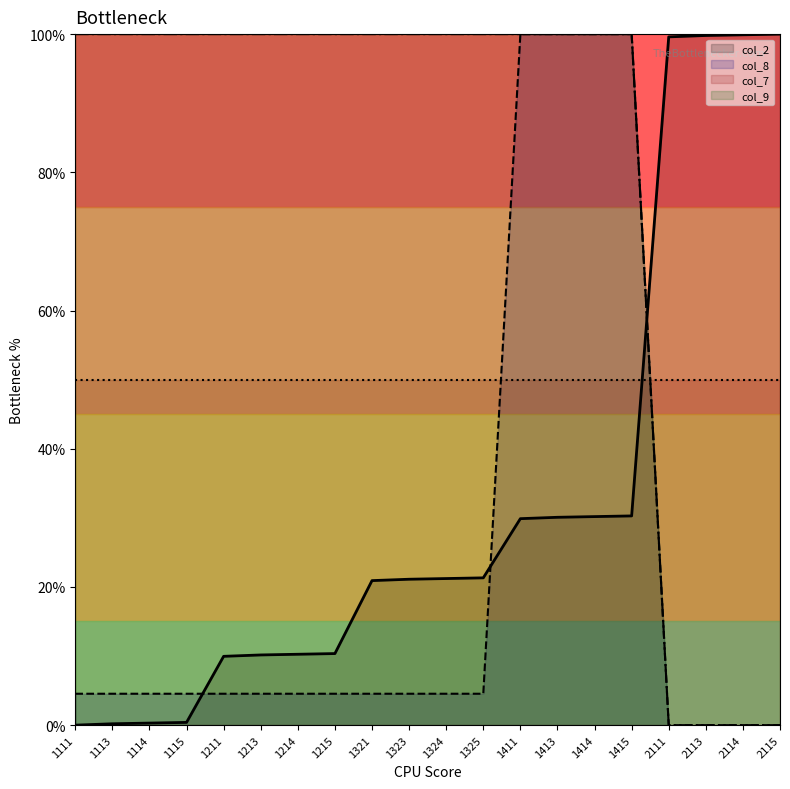

What are all the series names shown in the legend?

col_2, col_8, col_7, col_9